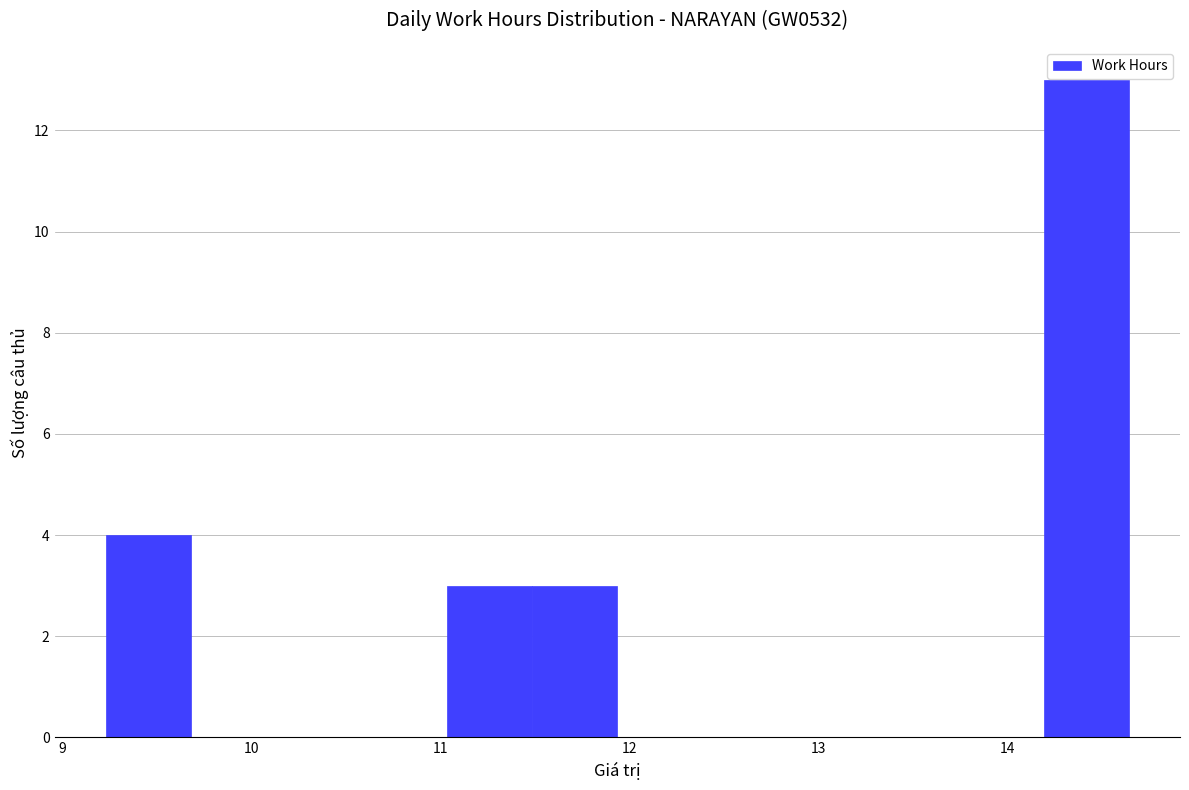

Reading left to right, list every bar in this chart as the range it spans on the x-axis followed by its height. Neither the bar edges nor the heights are printed on the chart, so give them approximately, as read against the axes.

9.2 to 9.7: 4
9.7 to 10.1: 0
10.1 to 10.6: 0
10.6 to 11.0: 0
11.0 to 11.5: 3
11.5 to 11.9: 3
11.9 to 12.4: 0
12.4 to 12.8: 0
12.8 to 13.3: 0
13.3 to 13.7: 0
13.7 to 14.2: 0
14.2 to 14.6: 13